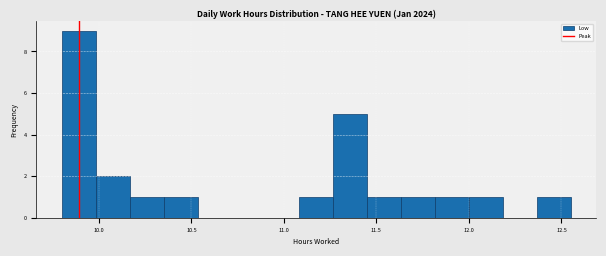

Read against the x-axis, roughly where is the centre of the tallest bar?

9.90